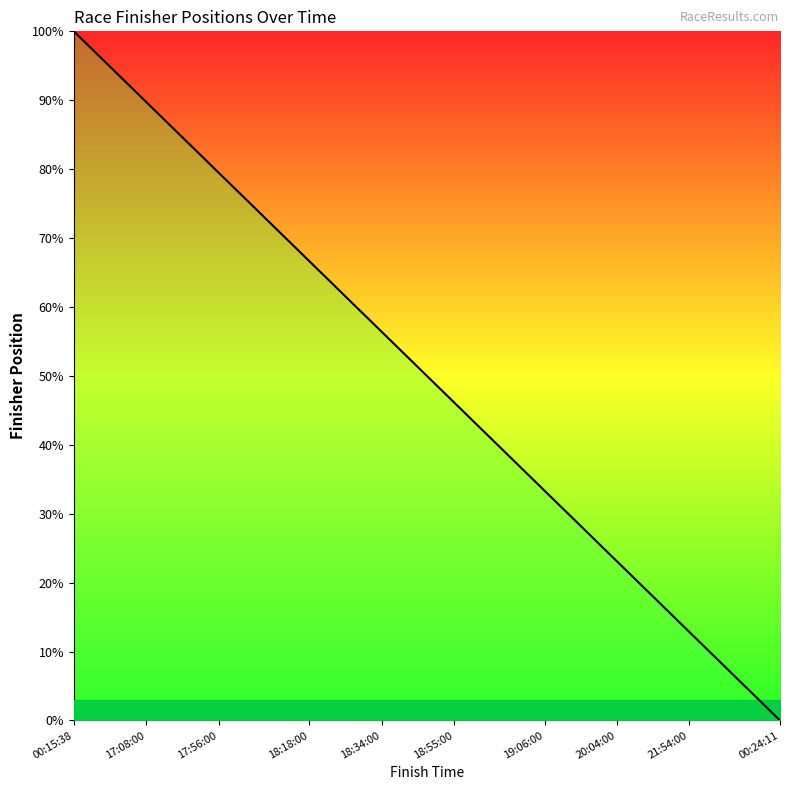

Reading left to right, transcribe all the data shown in this chart.

100.0	97.4	94.9	92.3	89.7	87.2	84.6	82.1	79.5	76.9	74.4	71.8	69.2	66.7	64.1	61.5	59.0	56.4	53.8	51.3	48.7	46.2	43.6	41.0	38.5	35.9	33.3	30.8	28.2	25.6	23.1	20.5	17.9	15.4	12.8	10.3	7.7	5.1	2.6	0.0